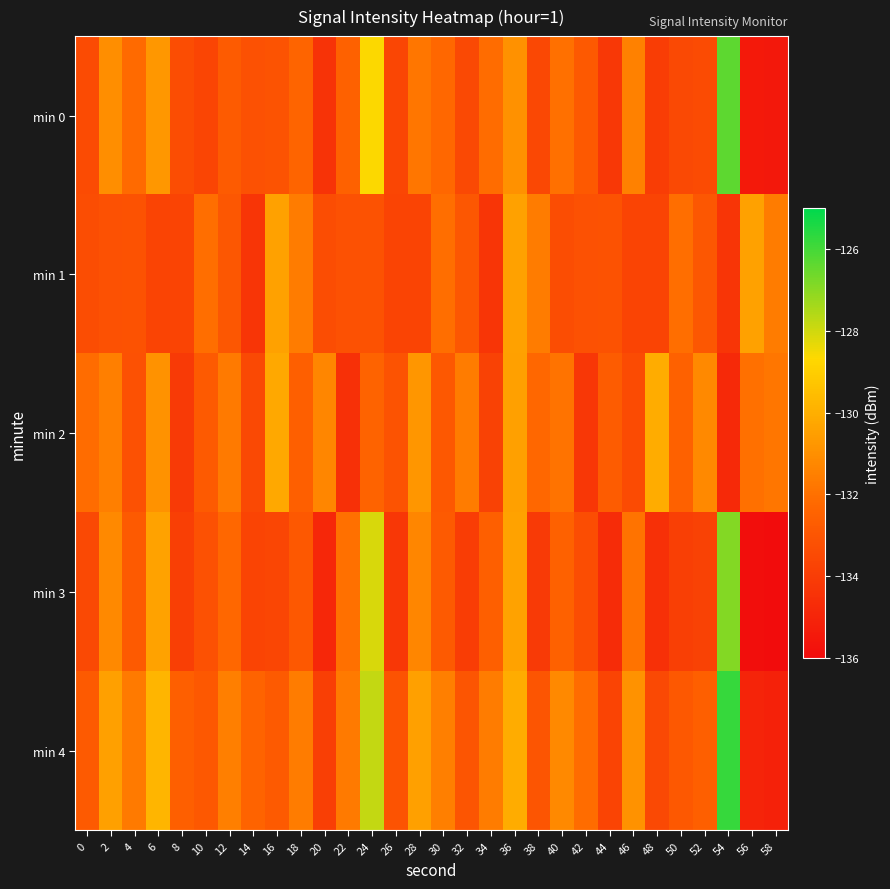

Reading left to right, transcribe all the data shown in this chart.

min 0: 0=-133.4	2=-131.1	4=-132.2	6=-130.8	8=-133.3	10=-133.7	12=-132.8	14=-133.2	16=-133.1	18=-132.4	20=-134.4	22=-132.5	24=-128.6	26=-133.6	28=-131.8	30=-132.3	32=-133.5	34=-132.1	36=-130.9	38=-133.5	40=-132.0	42=-132.9	44=-134.2	46=-131.5	48=-134.0	50=-133.5	52=-133.4	54=-126.4	56=-135.5	58=-135.5
min 1: 0=-133.3	2=-133.2	4=-133.2	6=-133.7	8=-133.7	10=-132.1	12=-132.9	14=-134.3	16=-130.4	18=-131.6	20=-133.3	22=-133.2	24=-133.2	26=-133.7	28=-133.7	30=-132.1	32=-132.9	34=-134.3	36=-130.4	38=-131.6	40=-133.3	42=-133.2	44=-133.2	46=-133.7	48=-133.7	50=-132.1	52=-132.9	54=-134.3	56=-130.4	58=-131.6
min 2: 0=-132.1	2=-131.5	4=-133.2	6=-130.9	8=-134.1	10=-132.8	12=-131.7	14=-133.5	16=-130.2	18=-132.6	20=-131.3	22=-134.5	24=-132.4	26=-133.1	28=-130.8	30=-132.9	32=-131.6	34=-133.8	36=-130.5	38=-132.3	40=-131.9	42=-134.2	44=-132.7	46=-133.4	48=-130.1	50=-132.5	52=-131.2	54=-134.8	56=-132.0	58=-131.8
min 3: 0=-133.5	2=-131.2	4=-132.8	6=-130.4	8=-133.9	10=-133.2	12=-132.3	14=-133.7	16=-133.6	18=-132.9	20=-134.9	22=-132.0	24=-128.1	26=-134.2	28=-131.3	30=-132.8	32=-134.0	34=-132.6	36=-130.4	38=-134.1	40=-132.5	42=-133.3	44=-134.7	46=-131.9	48=-134.5	50=-133.9	52=-133.8	54=-126.9	56=-135.9	58=-136.0
min 4: 0=-132.8	2=-130.5	4=-131.7	6=-129.8	8=-132.6	10=-132.9	12=-131.5	14=-132.4	16=-132.8	18=-131.6	20=-133.9	22=-131.7	24=-127.8	26=-133.1	28=-130.5	30=-131.5	32=-133.0	34=-131.6	36=-130.1	38=-133.0	40=-131.2	42=-132.1	44=-133.7	46=-130.9	48=-133.5	50=-132.9	52=-132.6	54=-125.8	56=-135.0	58=-135.1